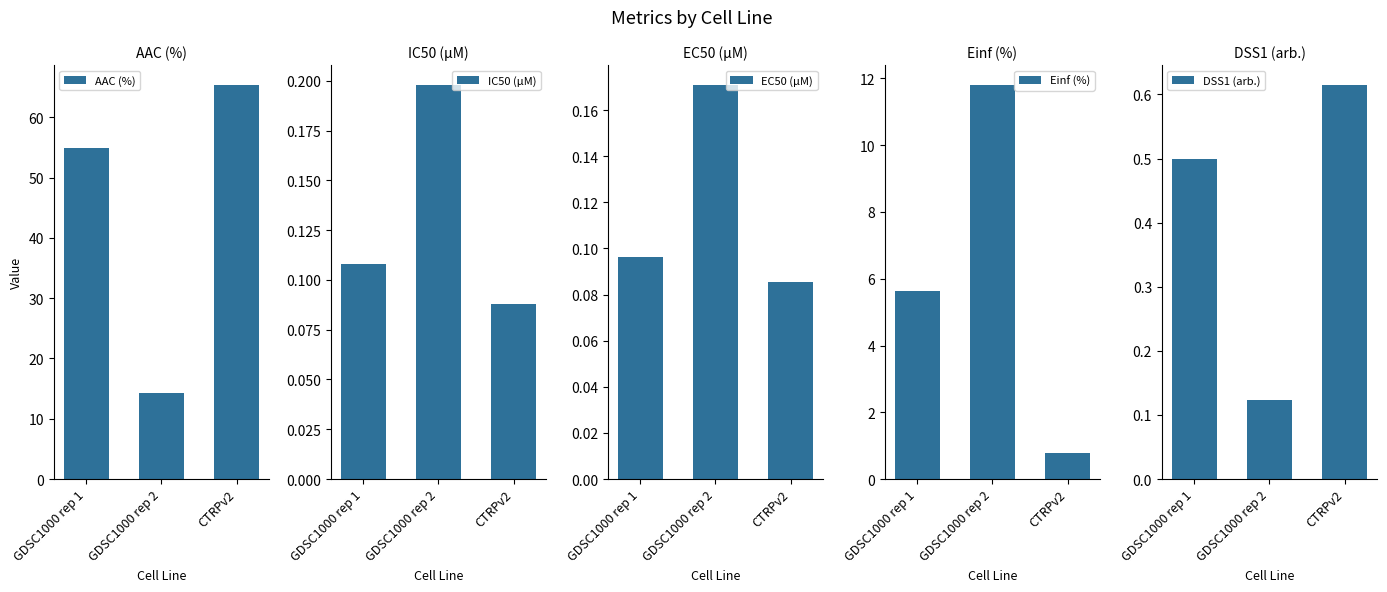

What is the total value across all series at CTRPv2?

66.9